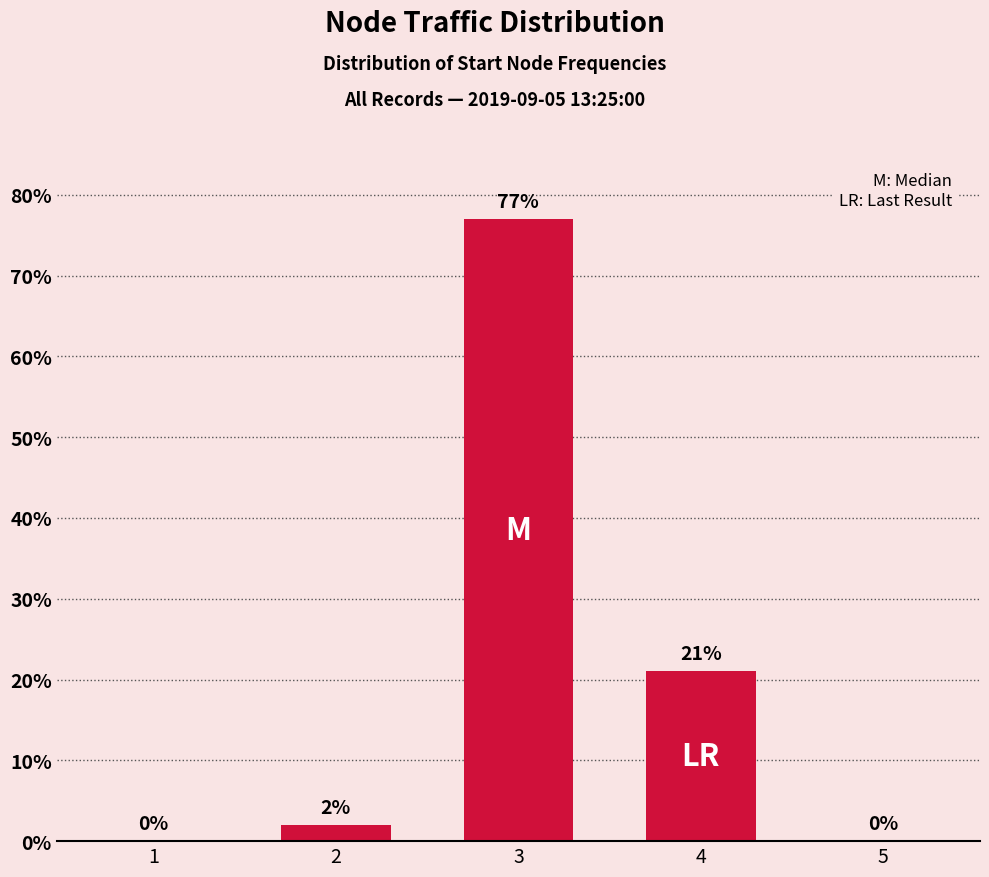

What is the change in value from 3 to 4?

-56